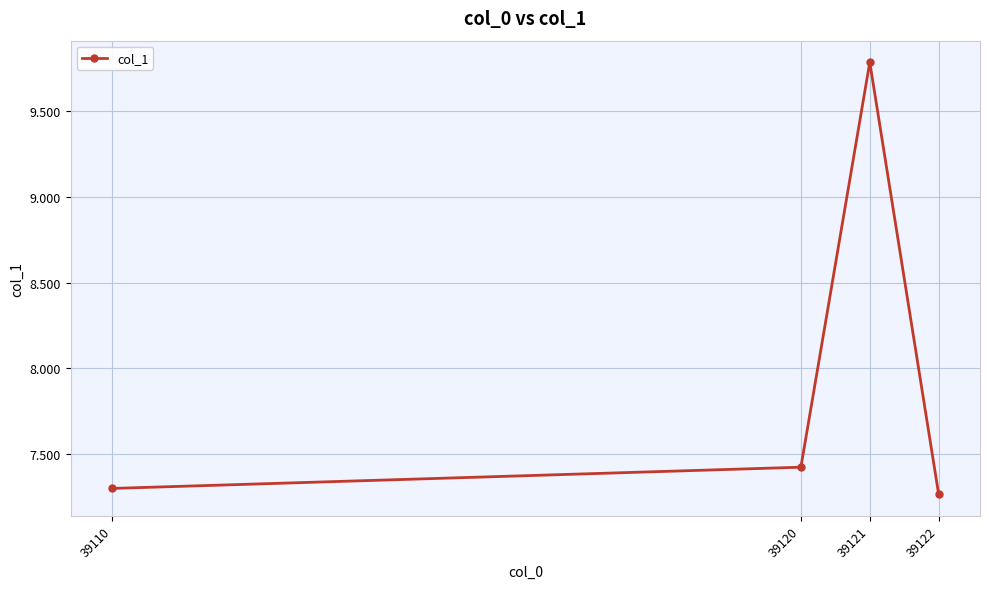

Which category has the lowest value across all series?

39122